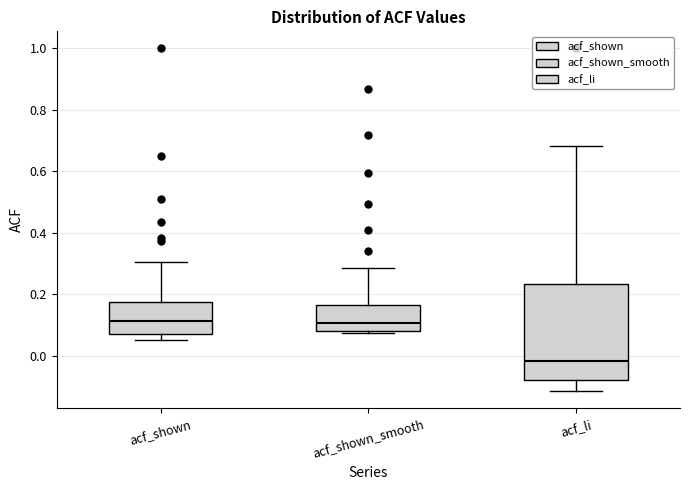

Where is the lower edge of the box for acf_shown_smooth on the y-axis? The values are not printed on the chart, so give them approximately, as read against the axis.

0.08